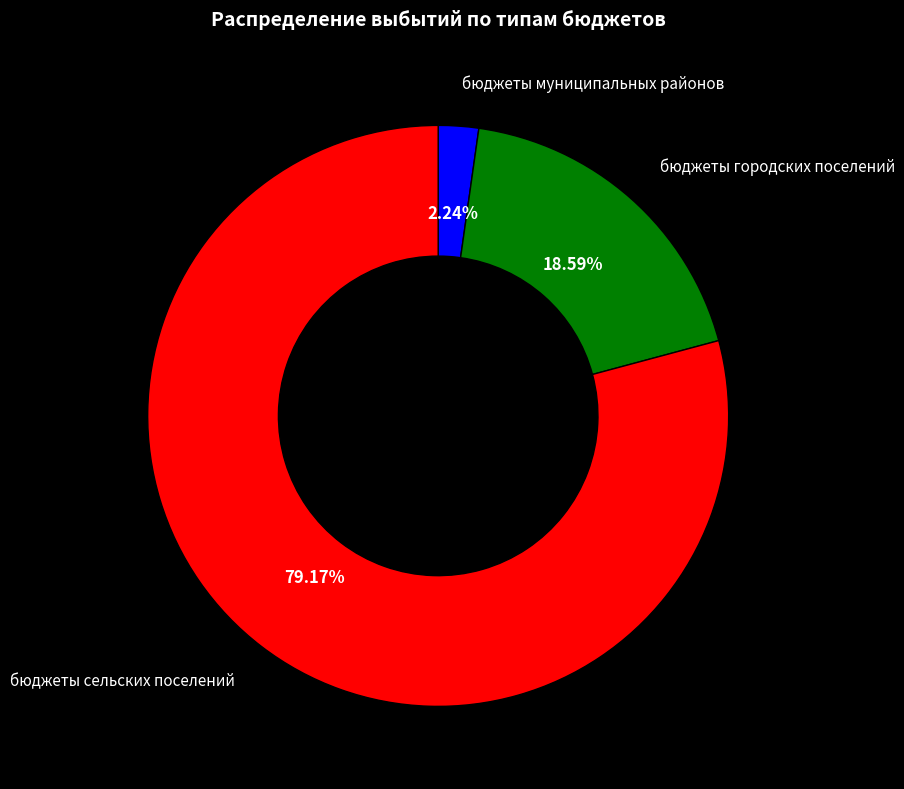

What is the largest slice in the pie chart?

бюджеты сельских поселений